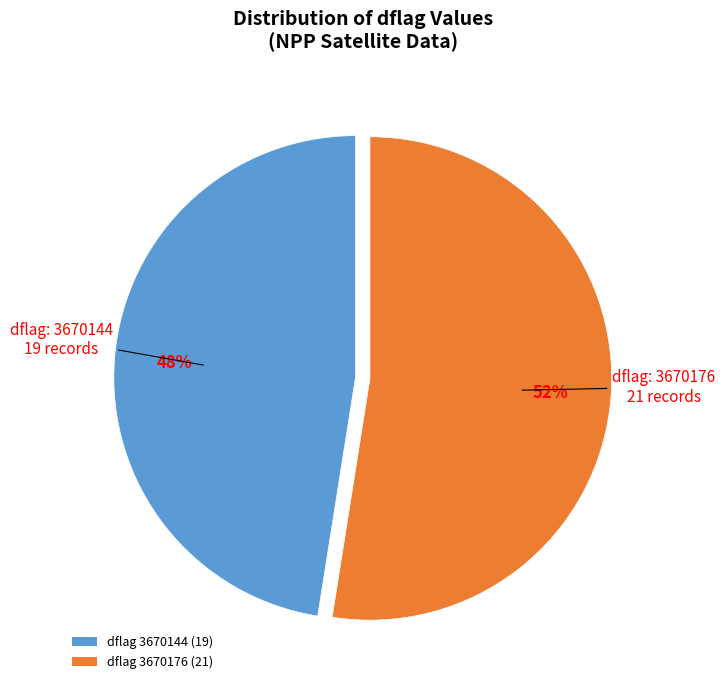

Is the sum of dflag 3670176 (21) and dflag 3670144 (19) greater than half?

Yes